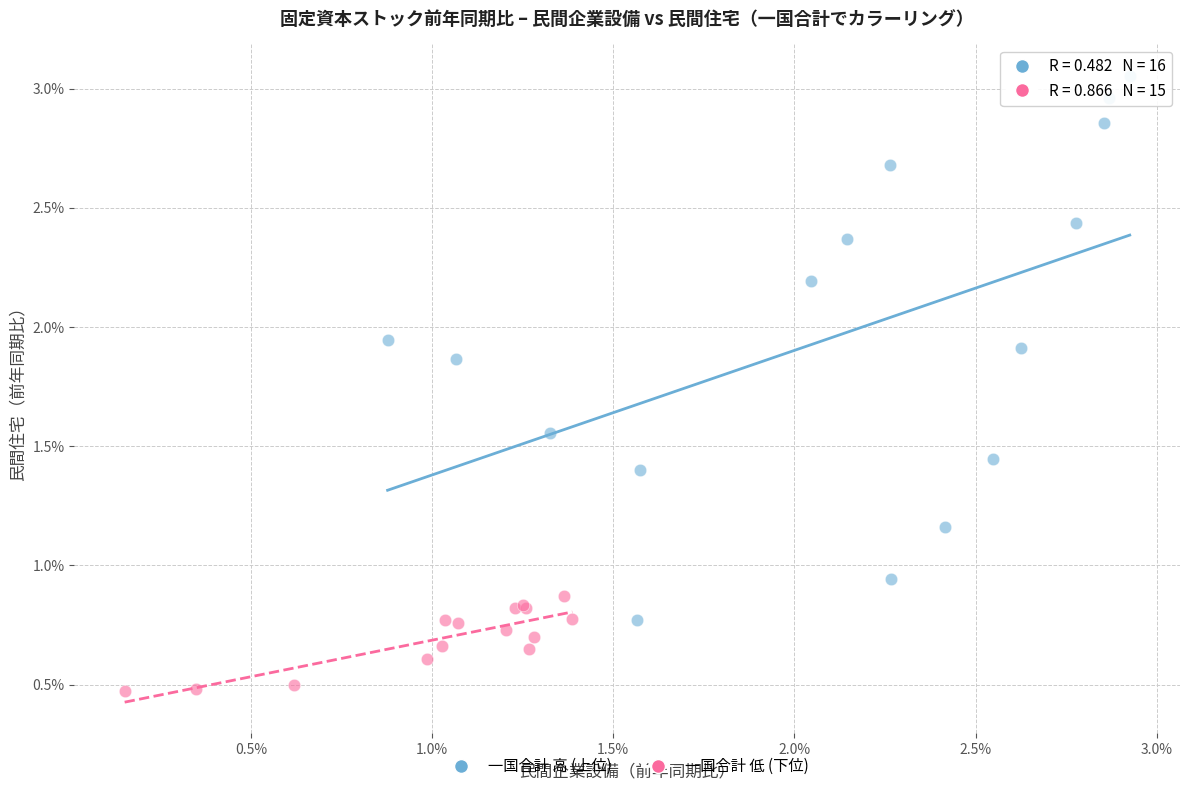

Which series reaches the minimum Y coordinate?

一国合計 低 (下位)